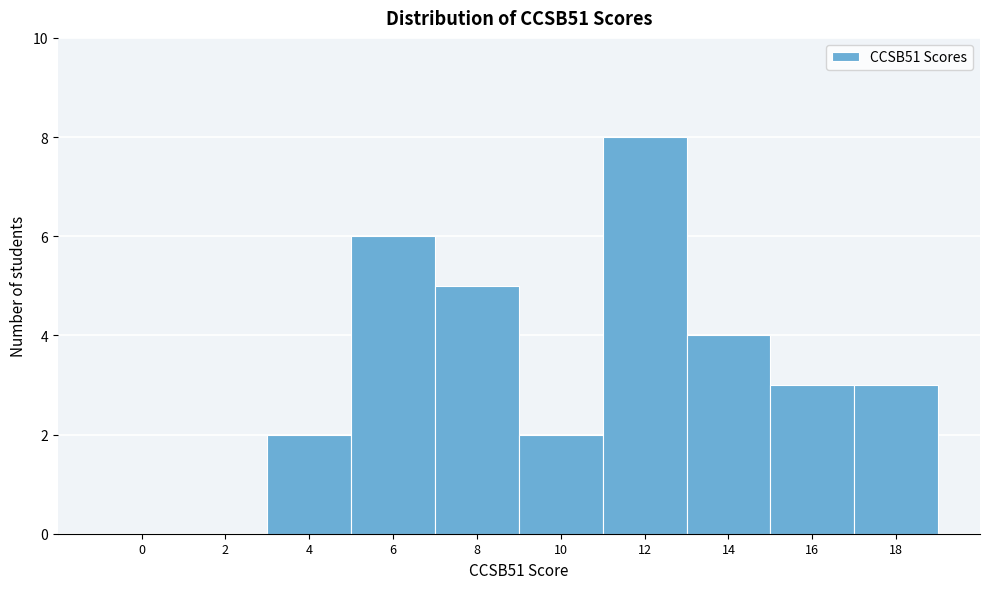

Reading left to right, transcribe all the data shown in this chart.

0=0	2=0	4=2	6=6	8=5	10=2	12=8	14=4	16=3	18=3